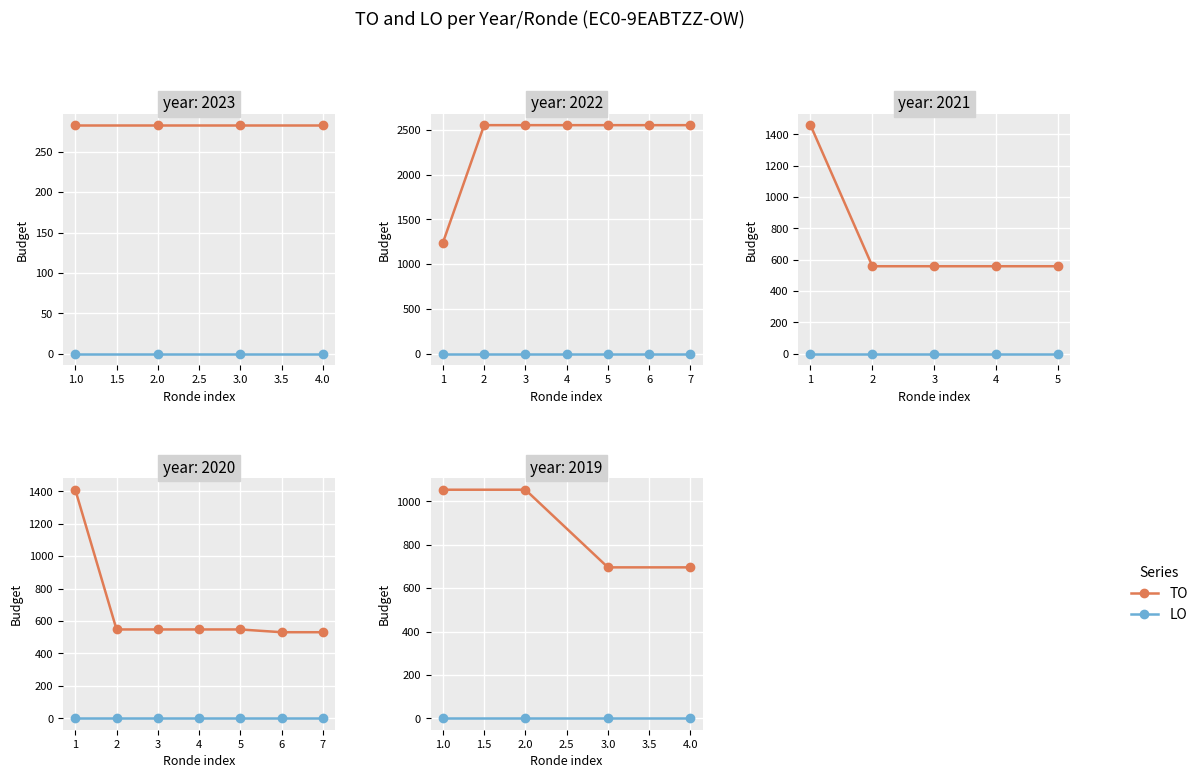

What are all the series names shown in the legend?

TO, LO